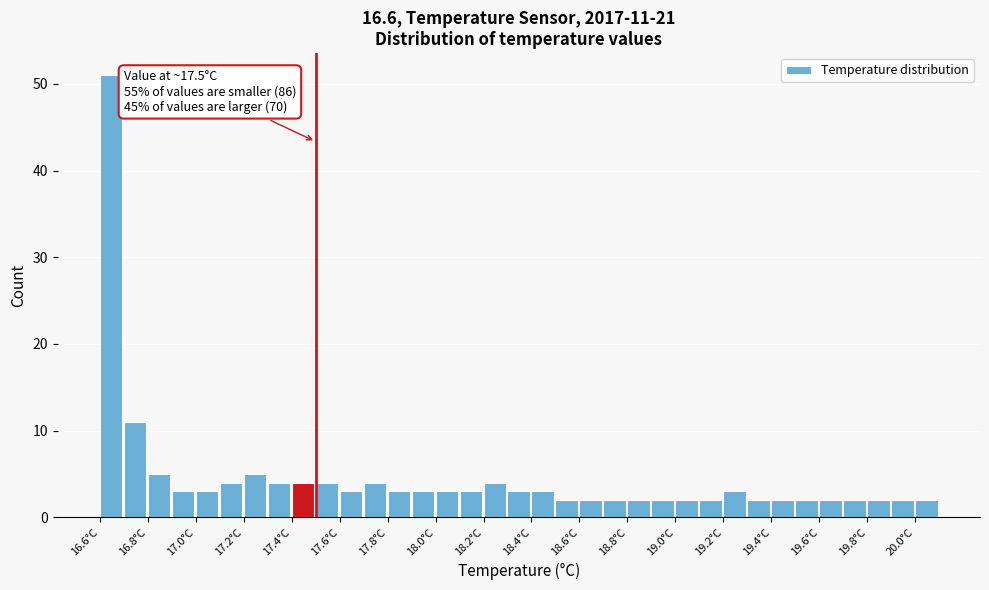

Over which range of the x-axis is the bar tallest?

16.6 to 16.7